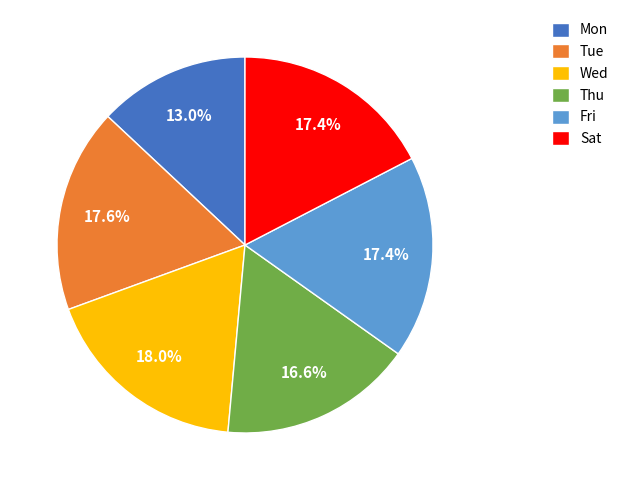

To the nearest percent, what is the difference between the largest and smallest slice percentages?

5%